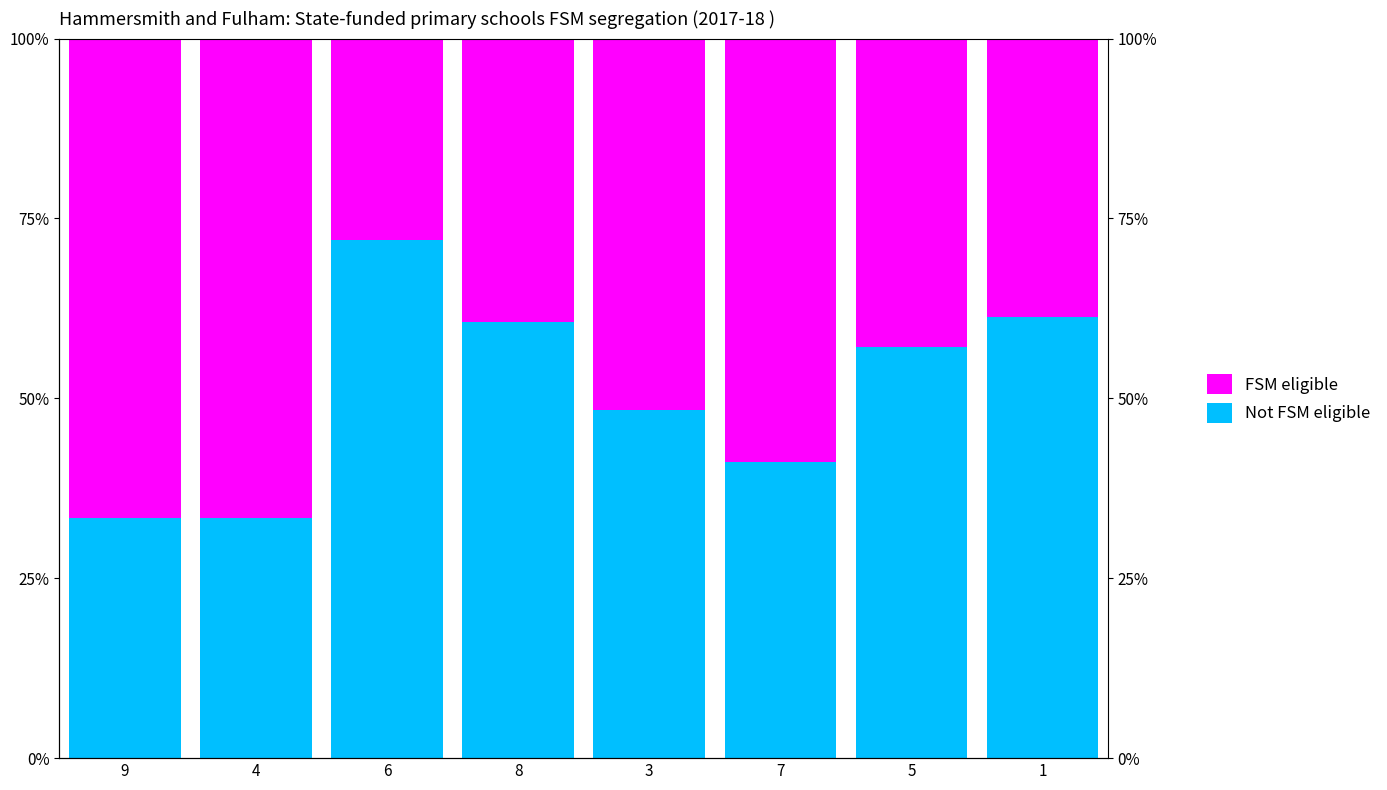

How many bars are there in each group?

2